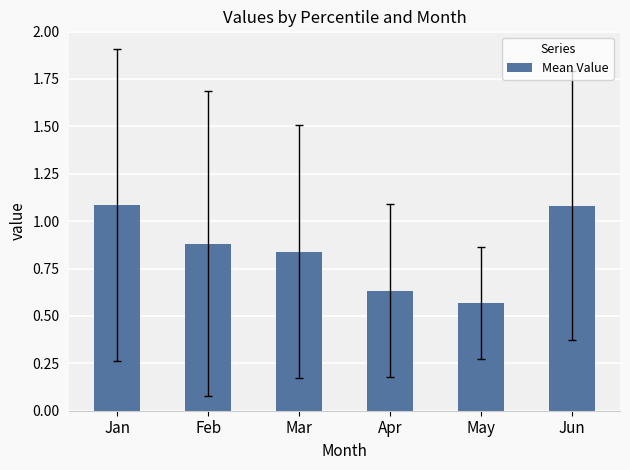

True or false: the data shows 1.1 at Jan.

True